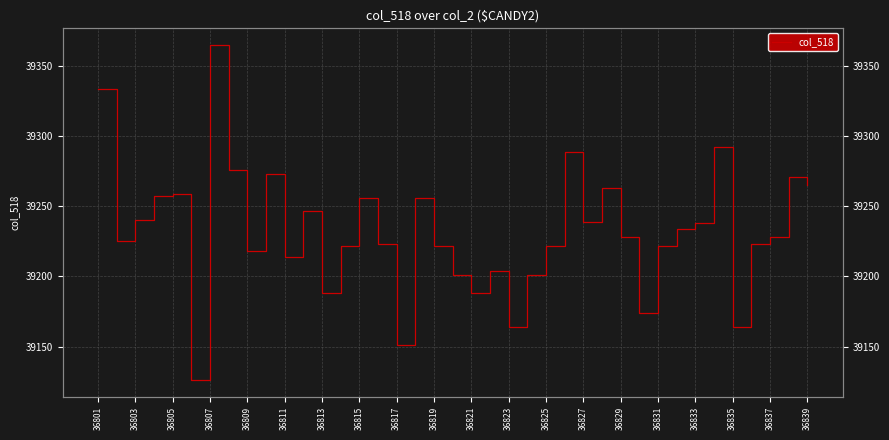

How many lines are shown in the chart?

1